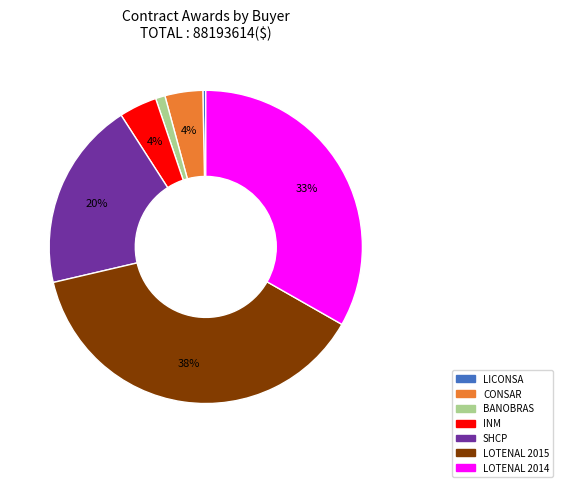

How many slices are in this pie chart?

7